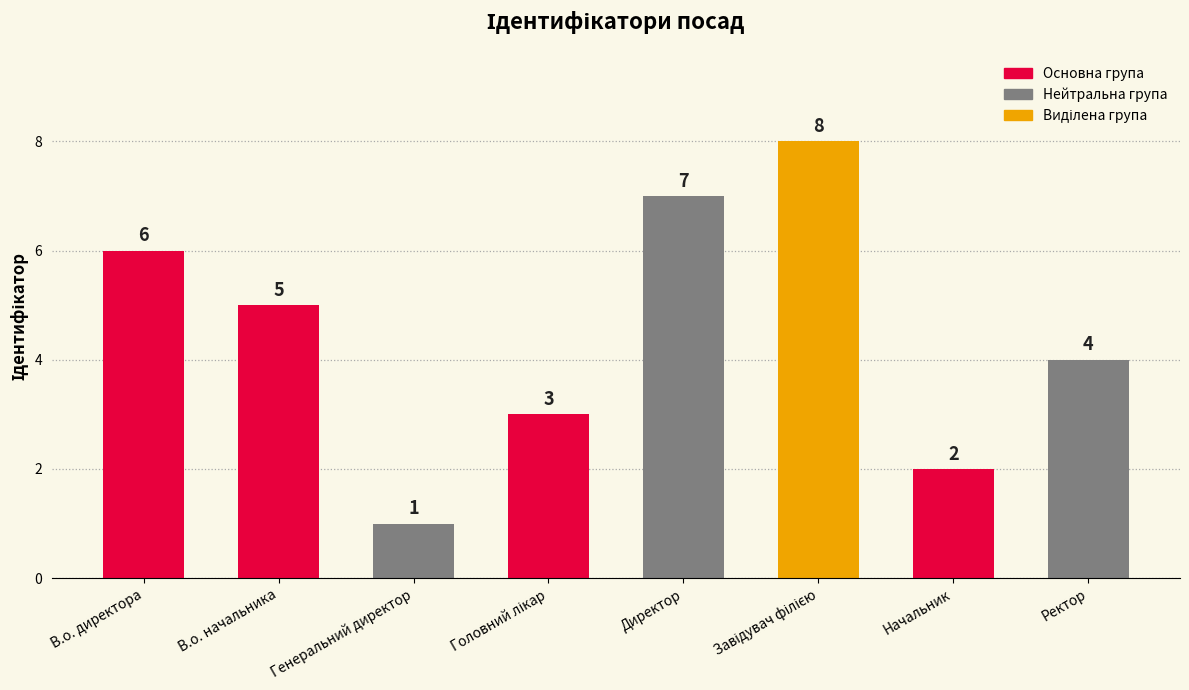

What is the change in value from В.о. начальника to Генеральний директор?

-4